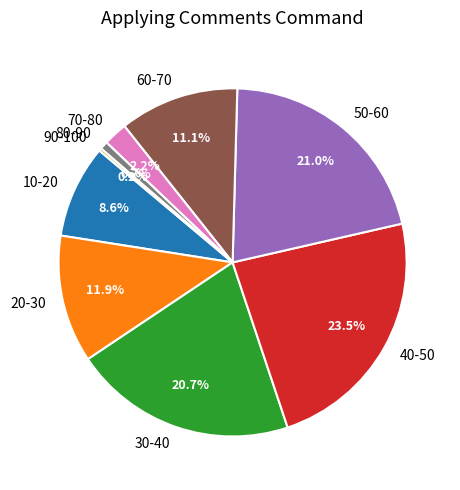

What is the largest slice in the pie chart?

40-50